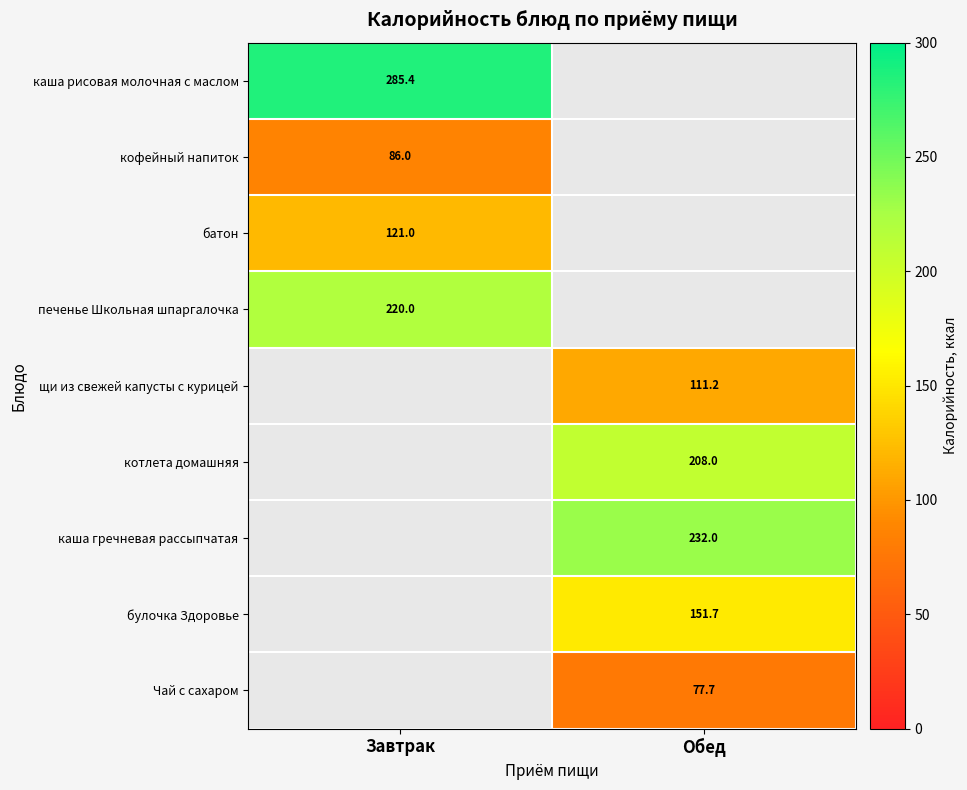

The печенье Школьная шпаргалочка series shows 148.2 at Завтрак. True or false?

False